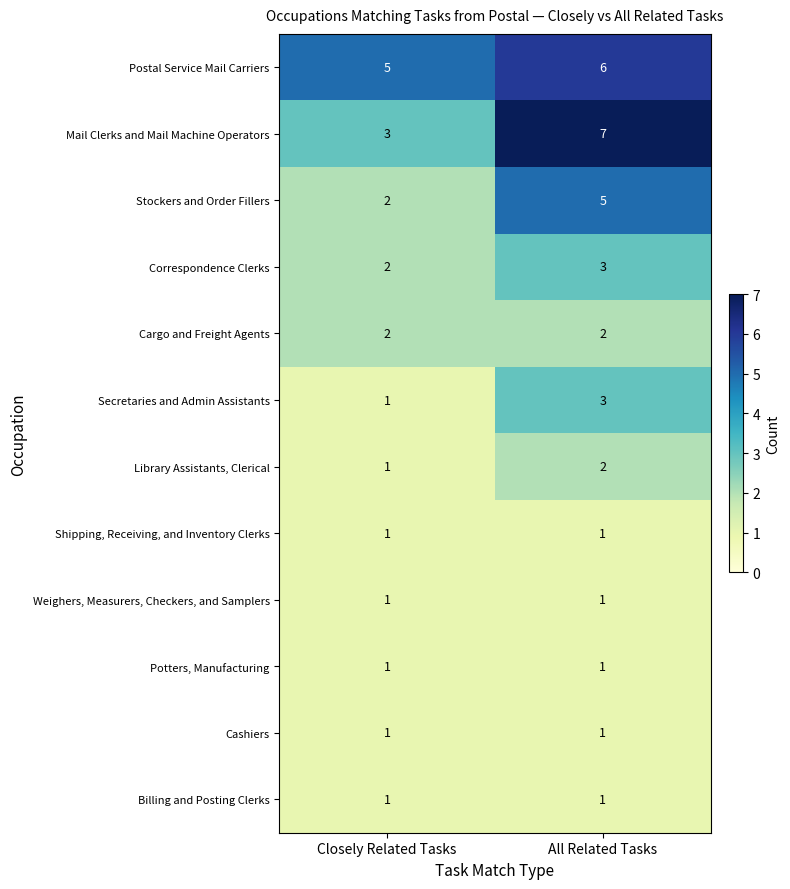

At which category is the sum across all series the highest?

All Related Tasks